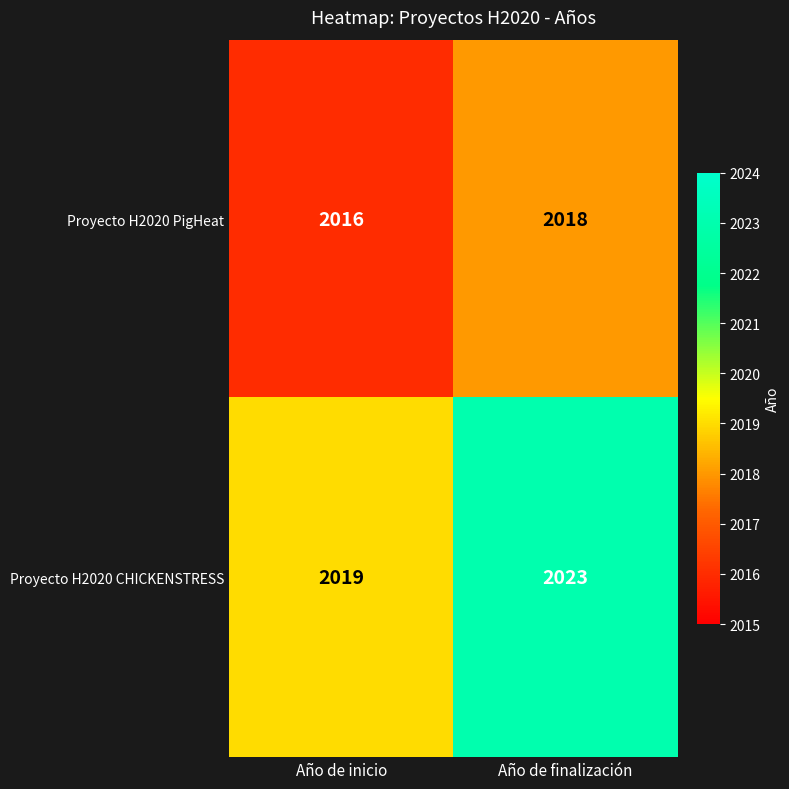

What is the difference between the maximum and minimum values in the Proyecto H2020 CHICKENSTRESS series?

4